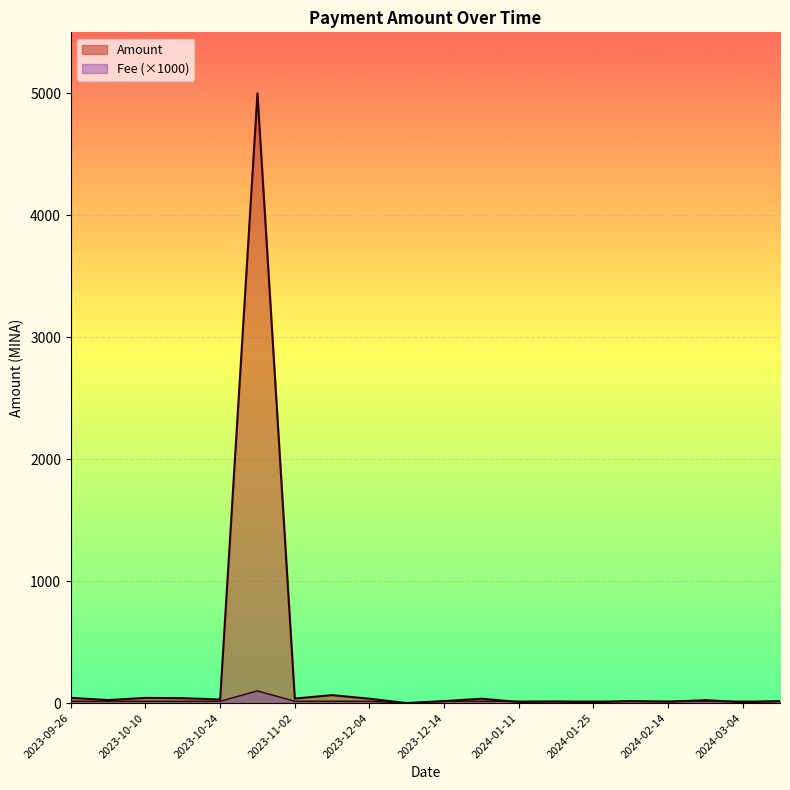

What is the sum of the values at 2024-01-18 and 2023-12-14?

28.1